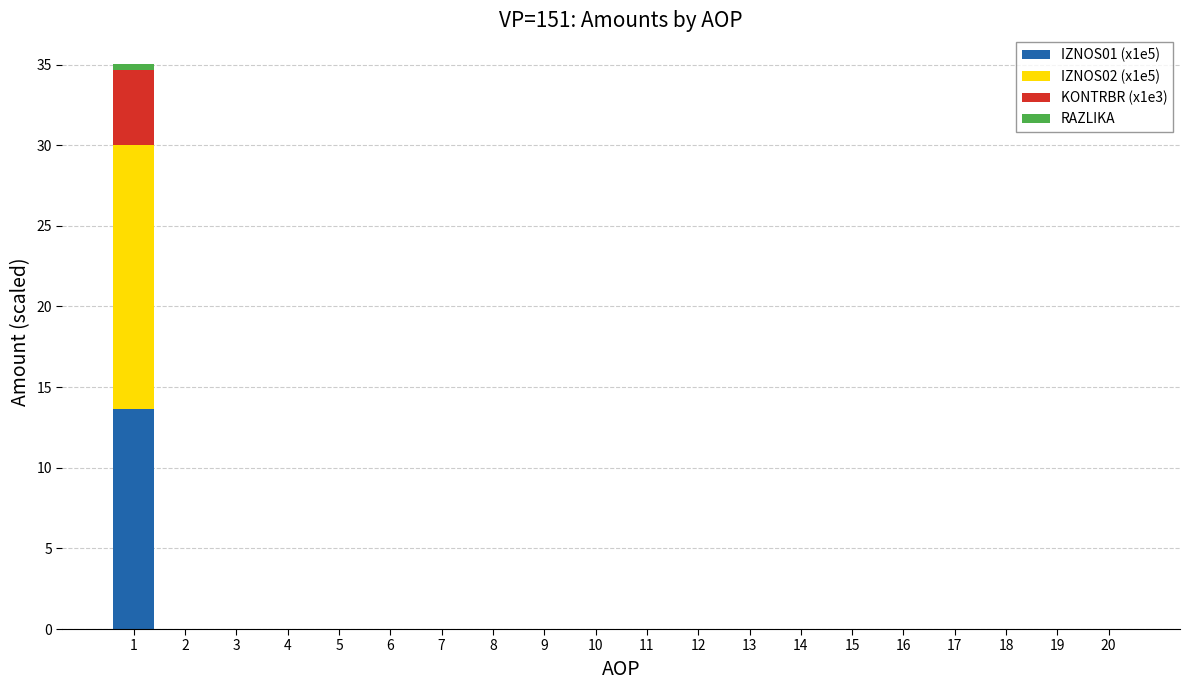

True or false: IZNOS01 (x1e5) has a value of 0.0 at 11.

True